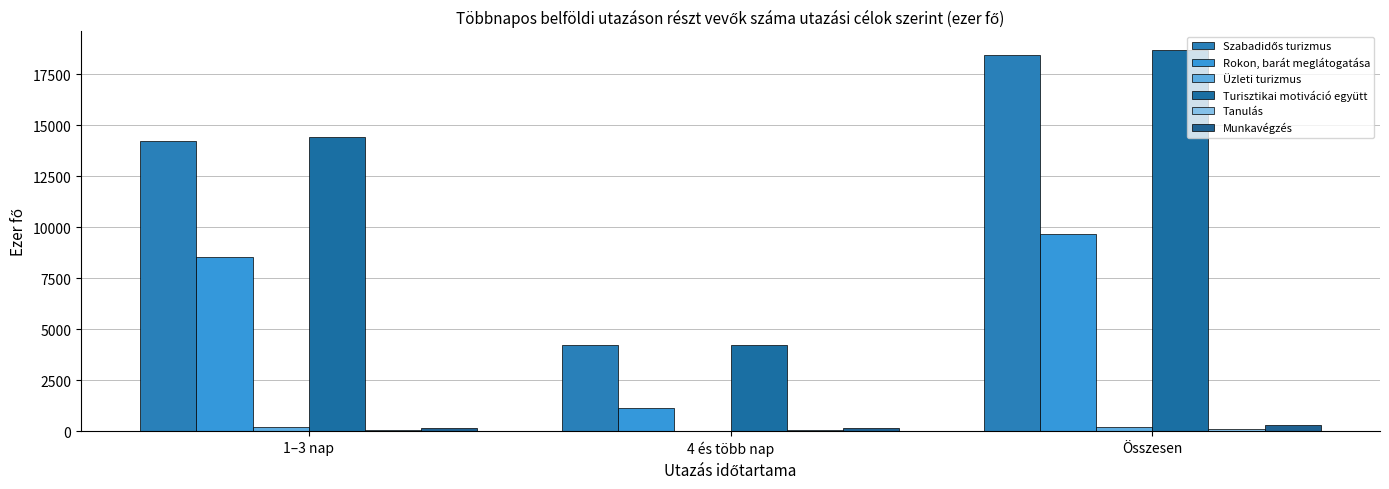

Which series has the largest total across all categories?

Turisztikai motiváció együtt